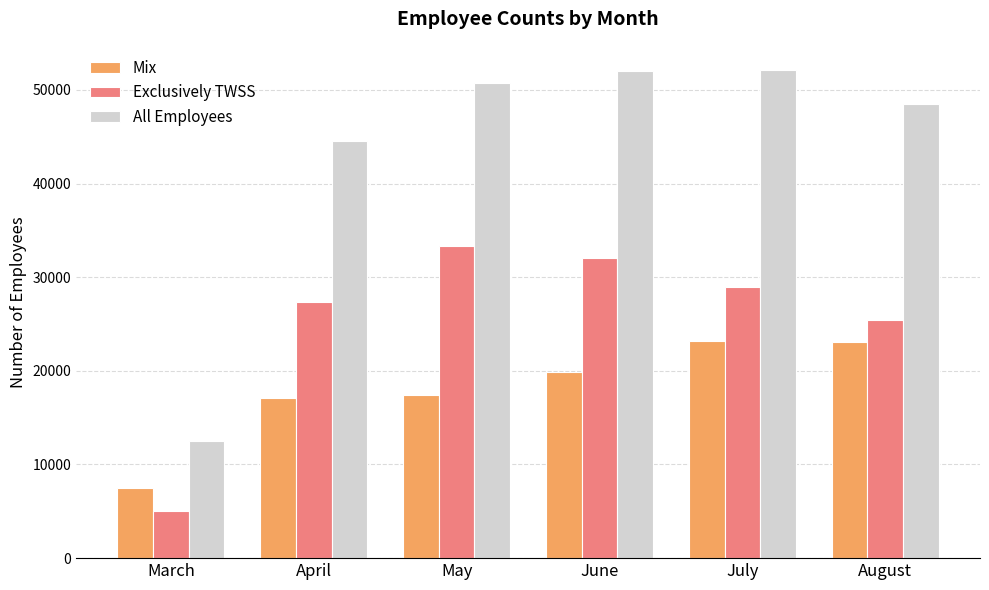

Is it true that Exclusively TWSS equals 7738 at June?

False